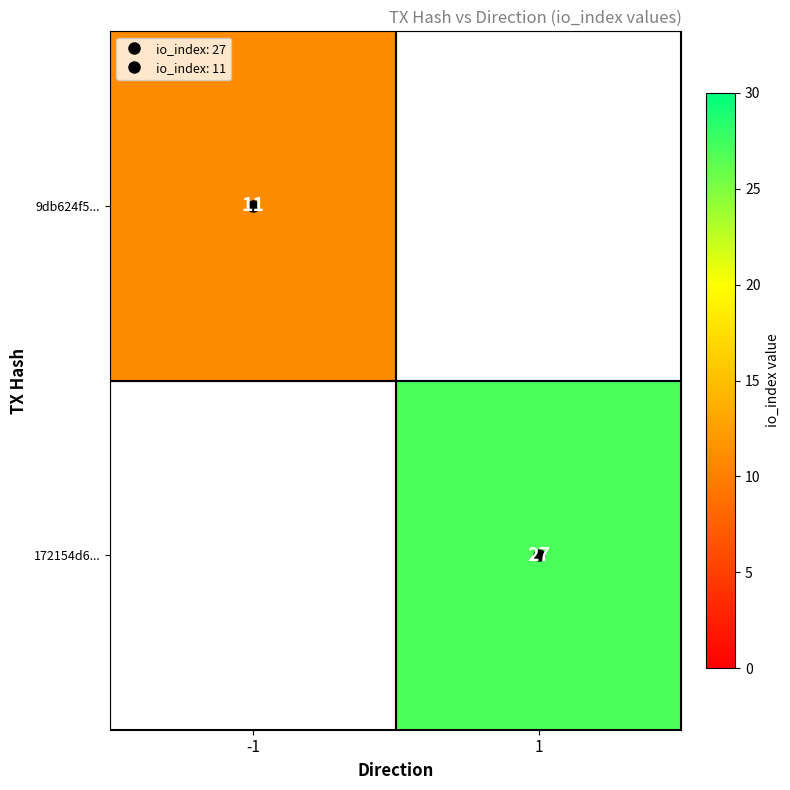

True or false: 172154d6... has a value of 15 at 1.

False